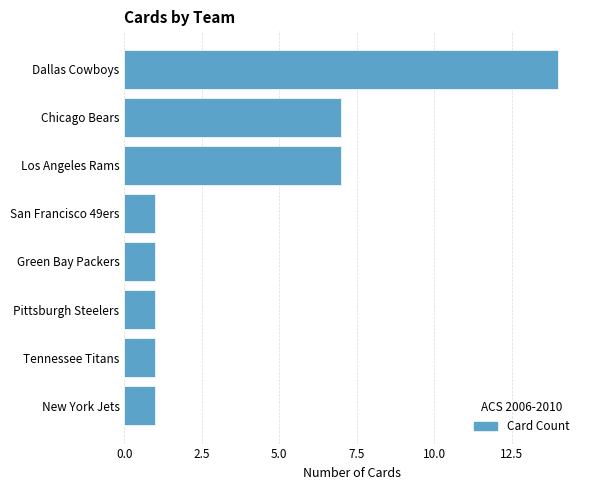

How many data points does each series have?

8